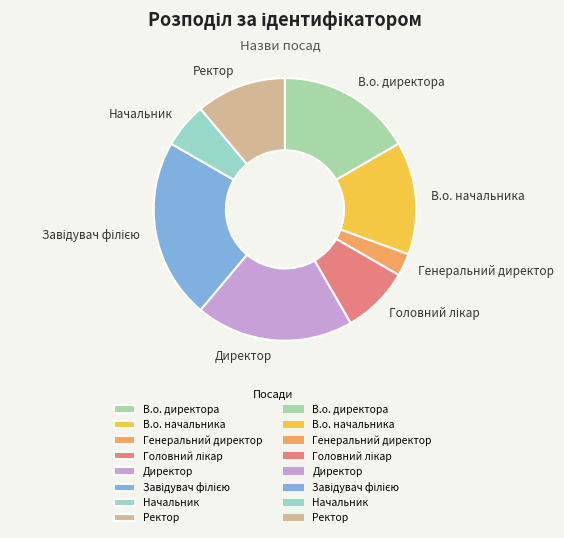

Which category has the smallest portion of the pie?

Генеральний директор